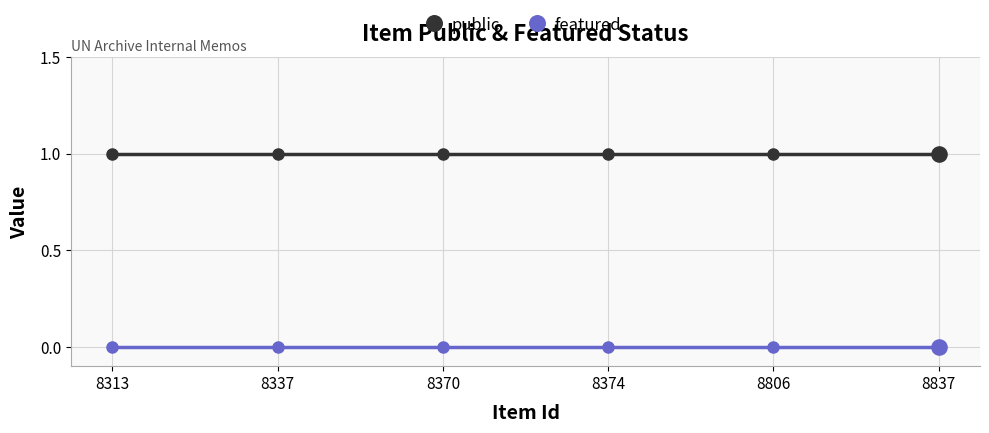

True or false: public and featured cross at least once.

False